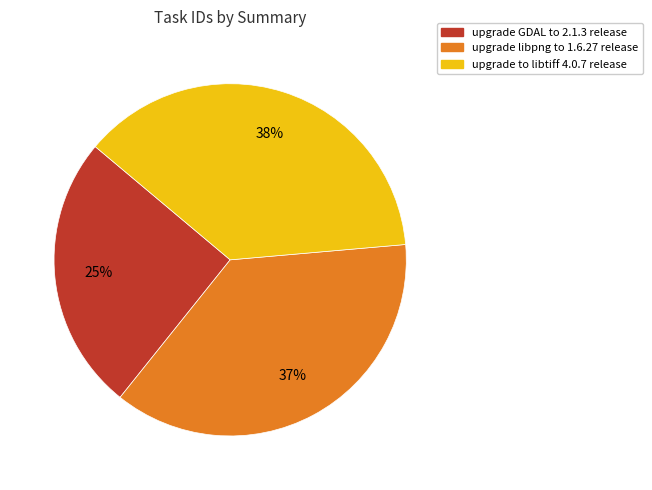

Approximately how many times larger is the value at upgrade to libtiff 4.0.7 release compared to upgrade libpng to 1.6.27 release?

1.0